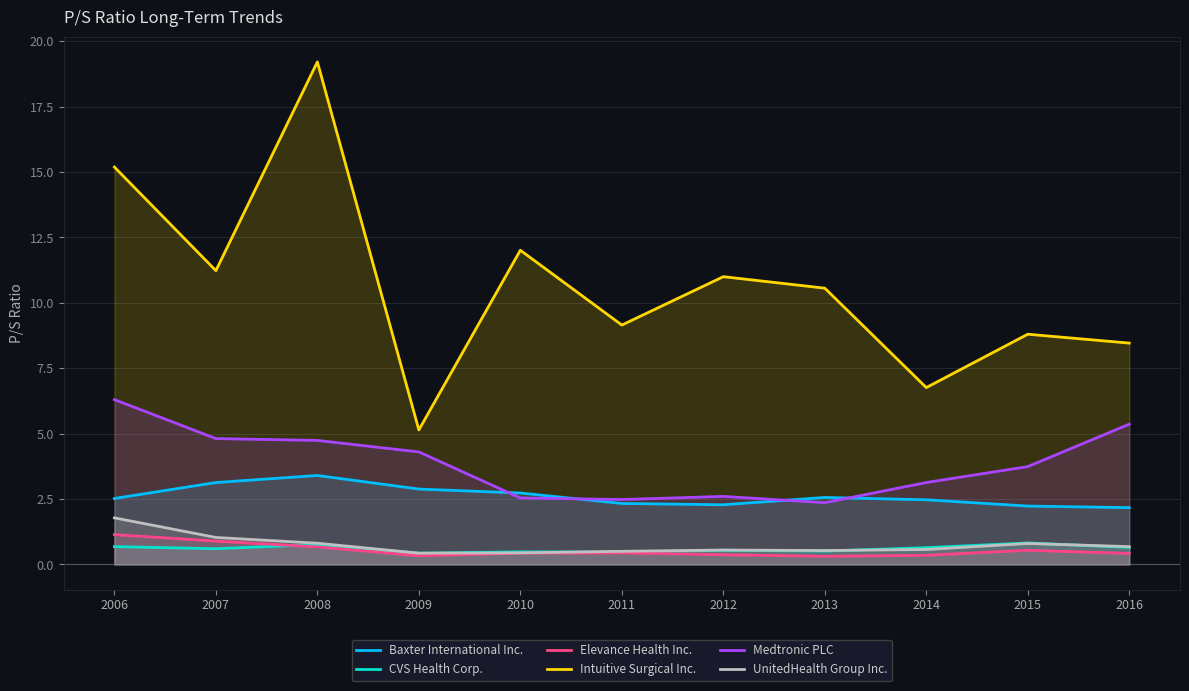

What is the value of the Elevance Health Inc. point at the 1st from the left?

1.1